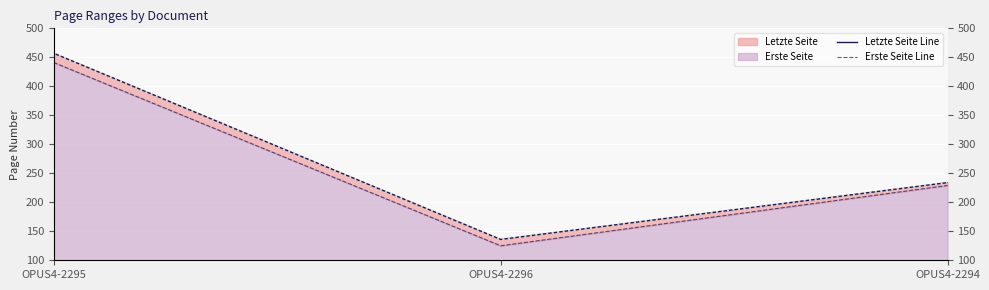

List the series in order of their overall mean, lowest first.

Erste Seite Line, Letzte Seite Line